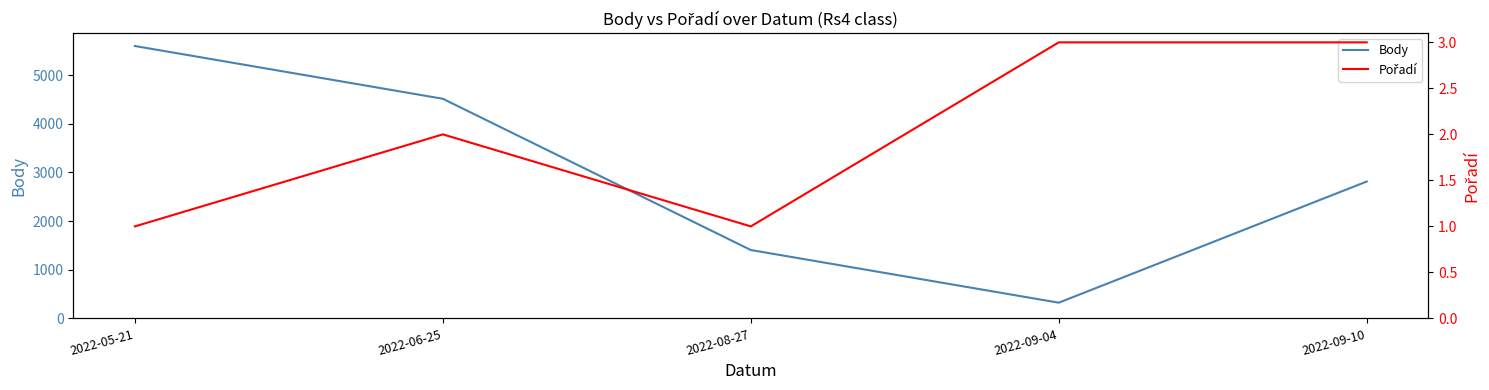

What is the lowest value of the Body series?

323